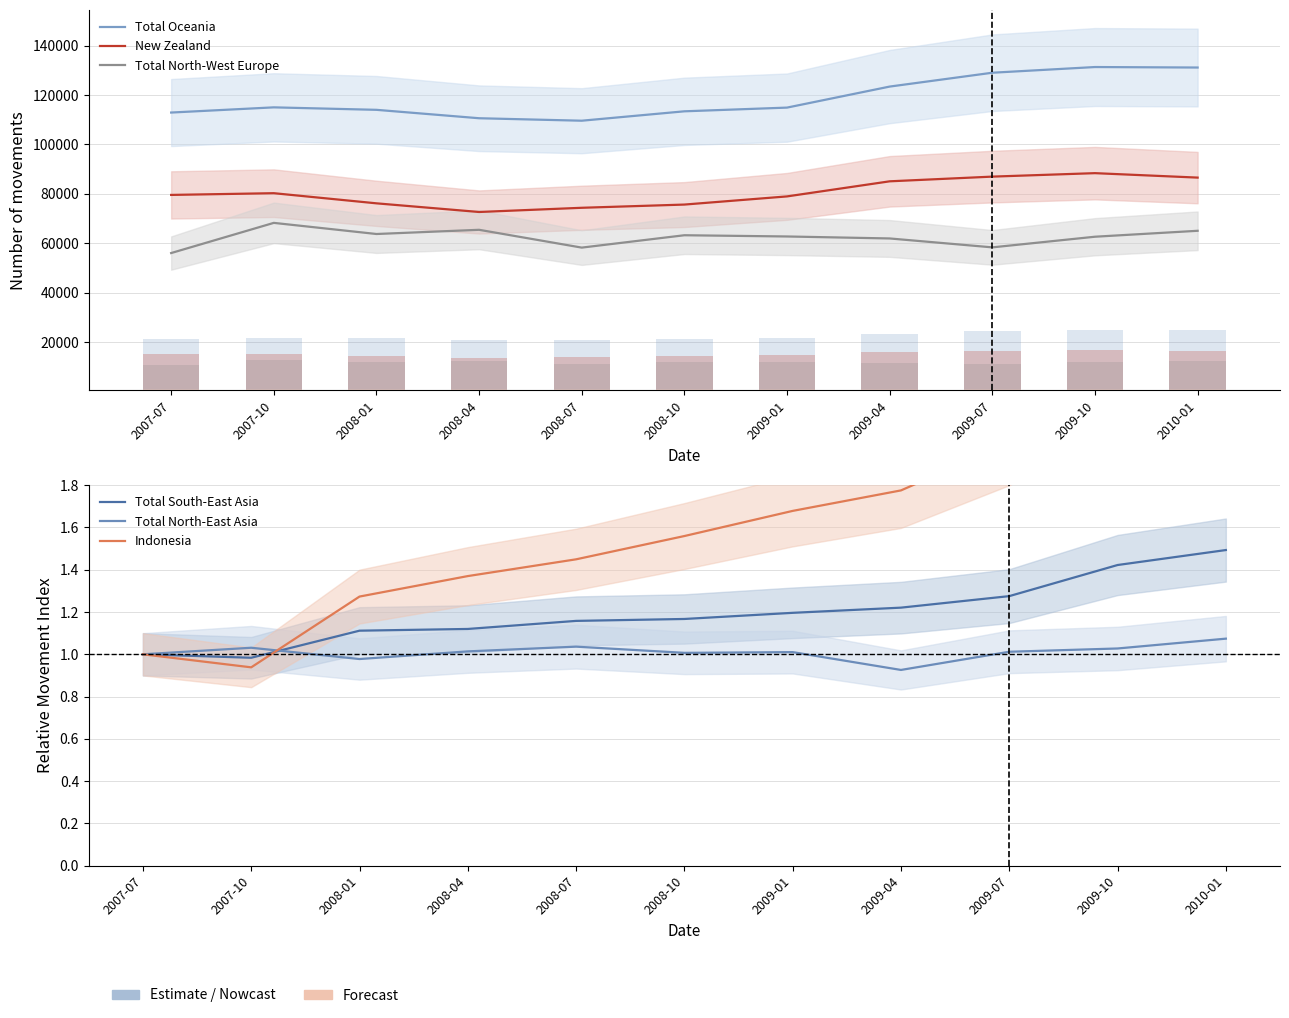

The Indonesia series shows 1.6 at 2008-10. True or false?

True